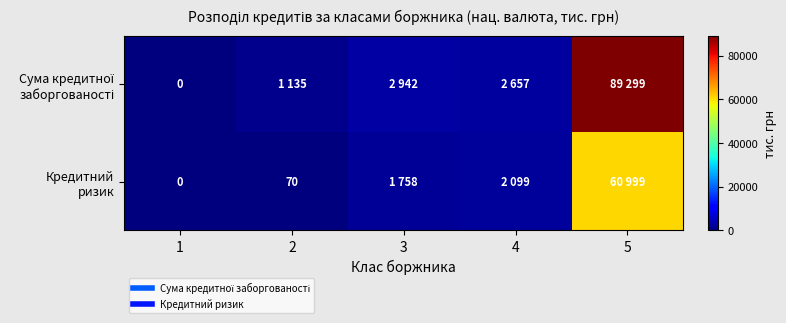

How many series are shown in this chart?

2